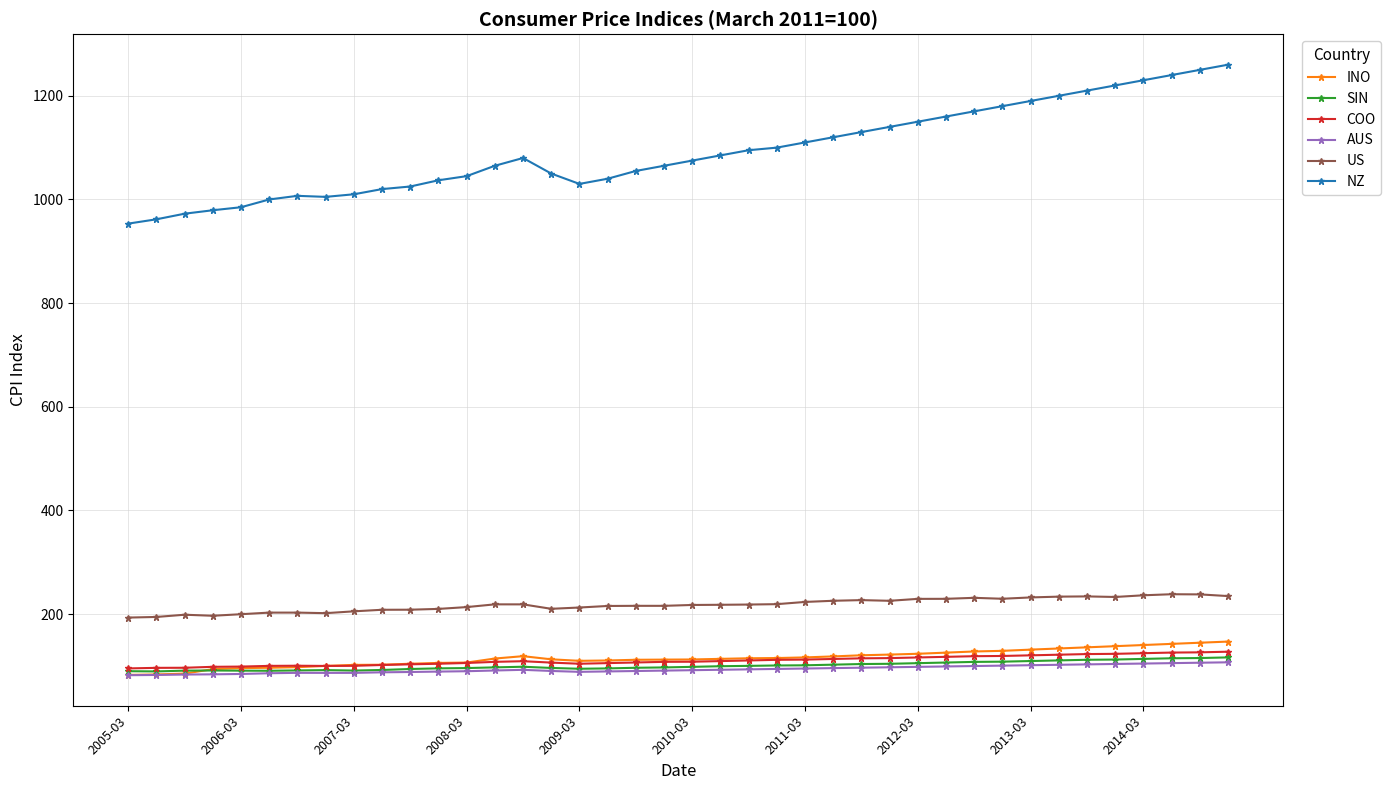

How many categories are shown in the chart?

40